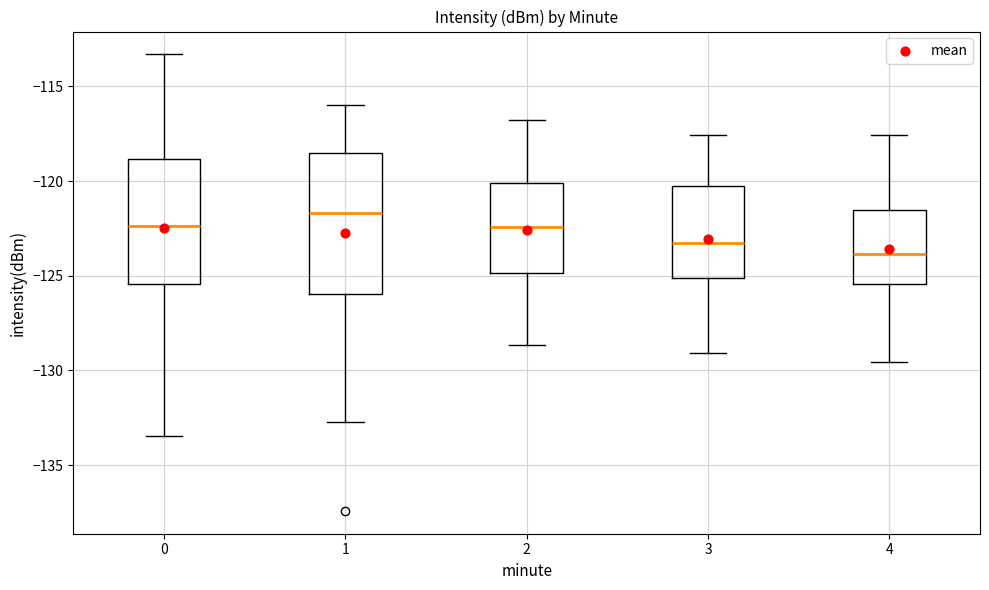

Reading left to right, transcribe this box plot: for each box, give where its median line is, the range the box spans, and where its two whiskers end, as read against the y-axis. The values are not printed on the chart, so give them approximately, as read against the axis.

0: median -122.5, box -125.5 to -119.0, whiskers -133.5 to -113.5
1: median -121.5, box -126.0 to -118.5, whiskers -132.5 to -116.0
2: median -122.5, box -125.0 to -120.0, whiskers -128.5 to -117.0
3: median -123.5, box -125.0 to -120.5, whiskers -129.0 to -117.5
4: median -124.0, box -125.5 to -121.5, whiskers -129.5 to -117.5